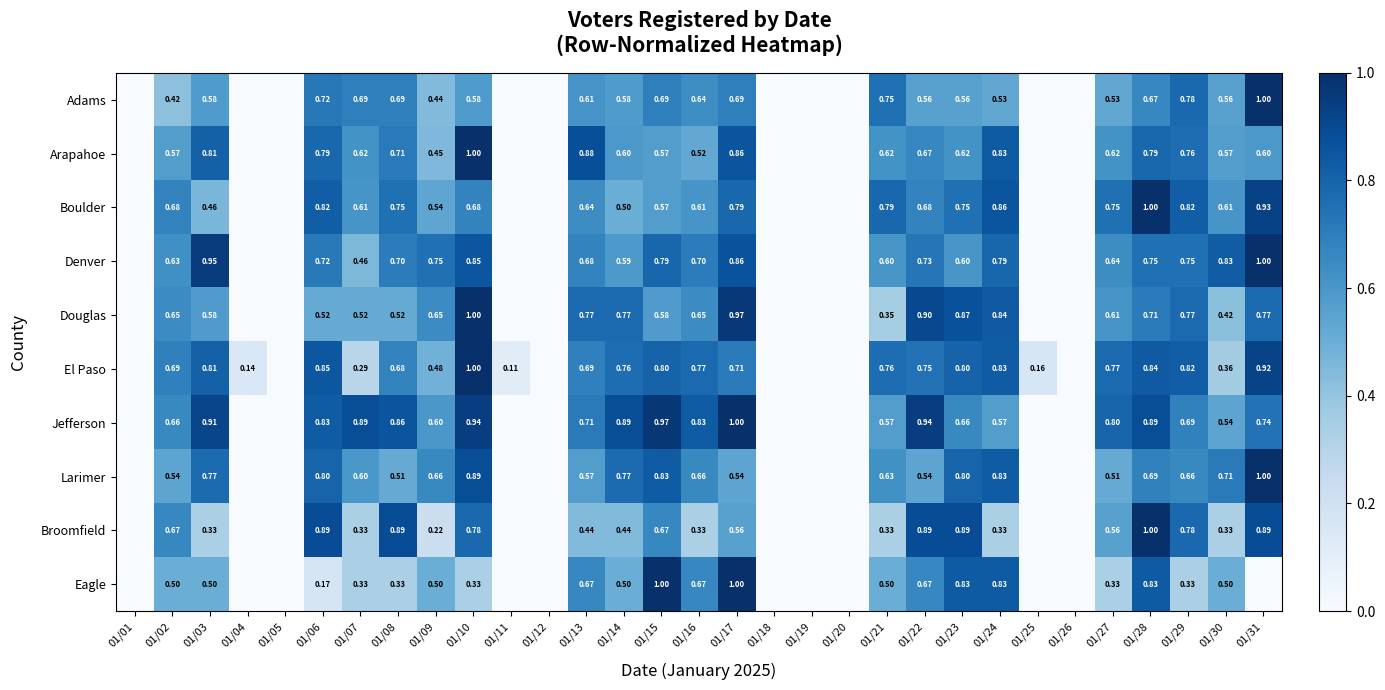

How many categories are shown in the chart?

31